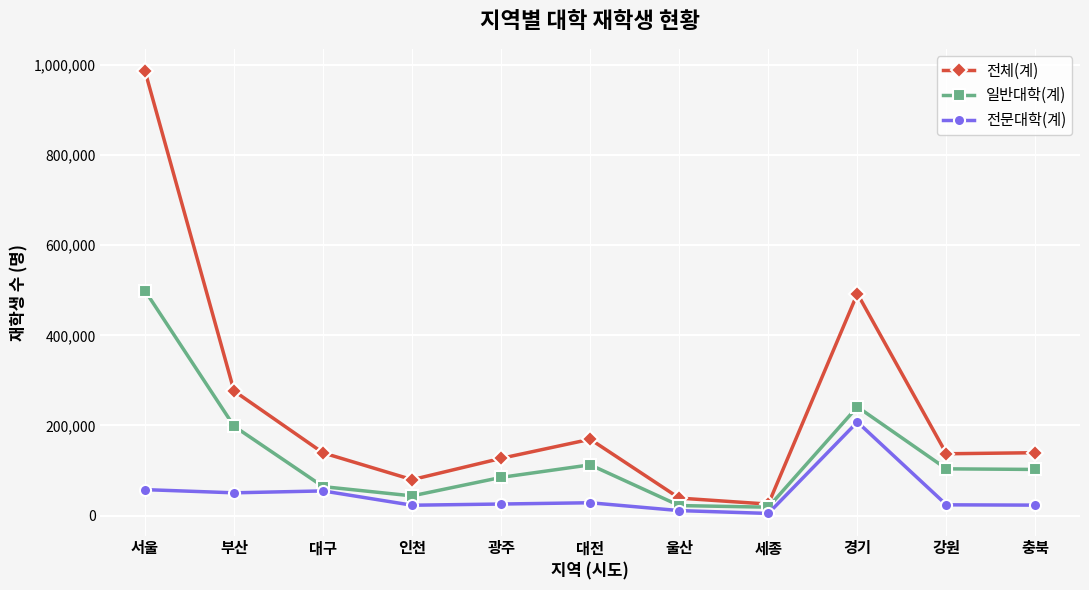

Is the value of 전체(계) at 충북 greater than the value of 전문대학(계) at 강원?

Yes